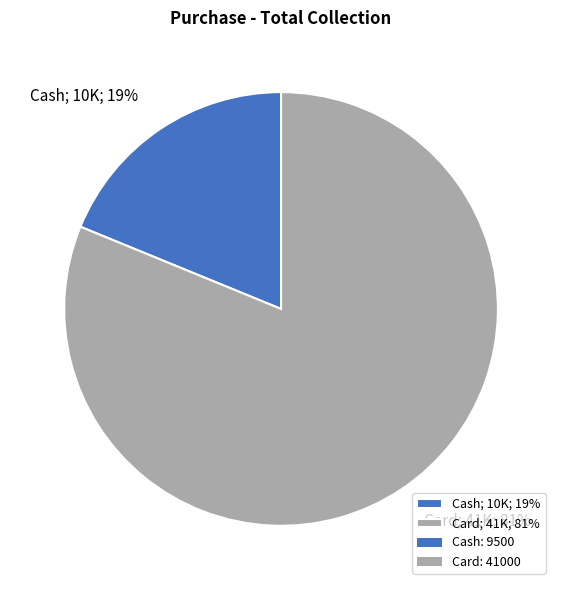

To the nearest percent, what is the difference between the largest and smallest slice percentages?

62%